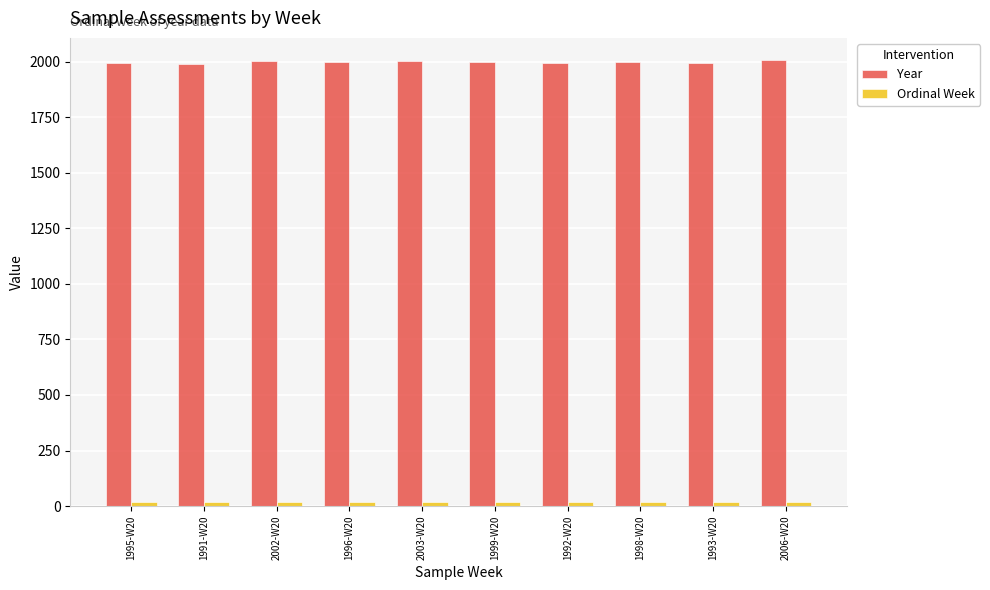

Which series has the widest spread of values?

Year